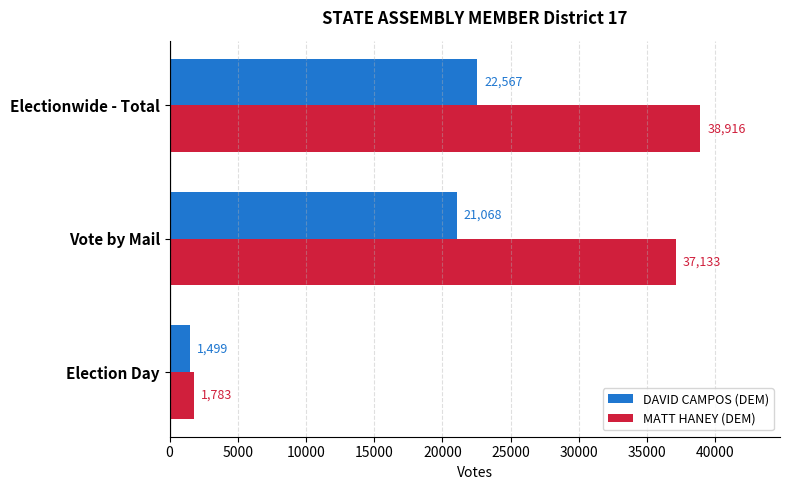

How many values in the DAVID CAMPOS (DEM) series are below 21068?

1